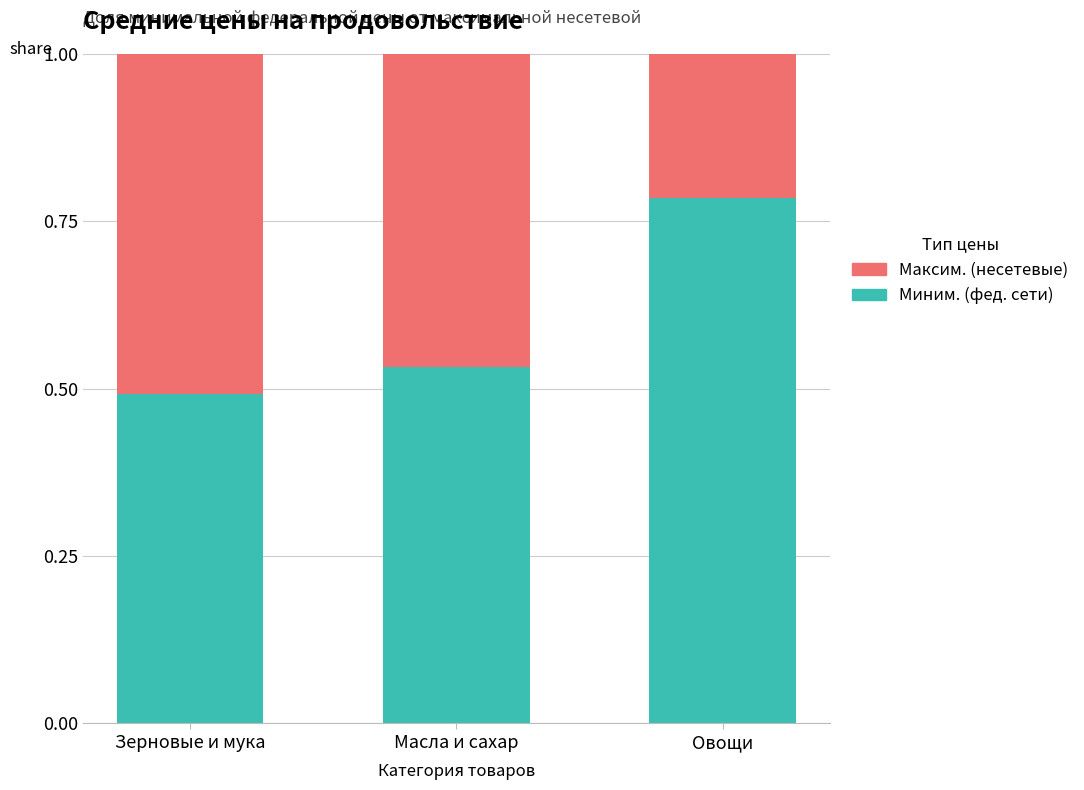

What is the sum of the Миним. (фед. сети) values at Овощи and Масла и сахар?

1.3